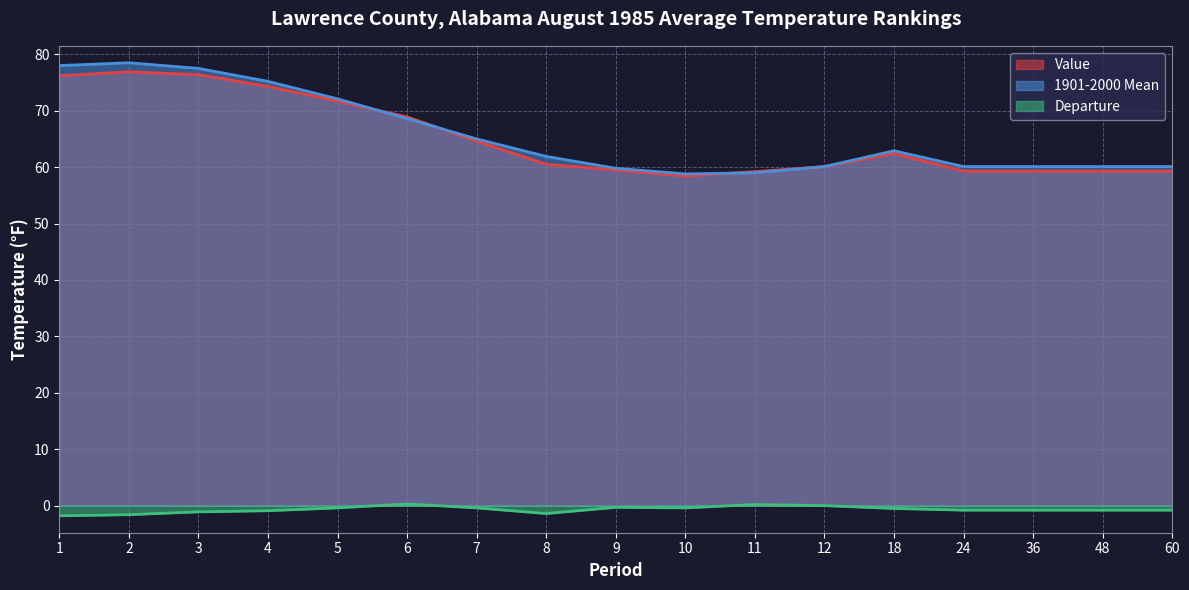

At how many categories does at least one series exceed 9?

17